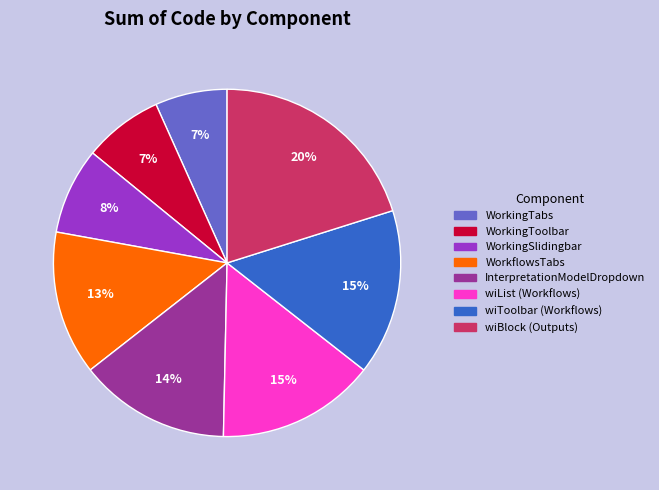

Does WorkingToolbar account for over 50% of the chart?

No